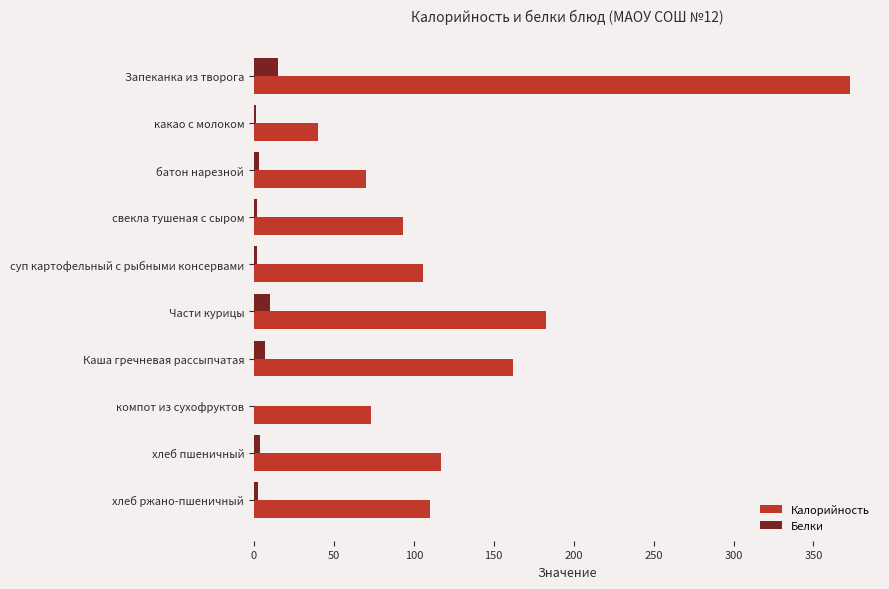

True or false: Калорийность has a value of 162.0 at Каша гречневая рассыпчатая.

True